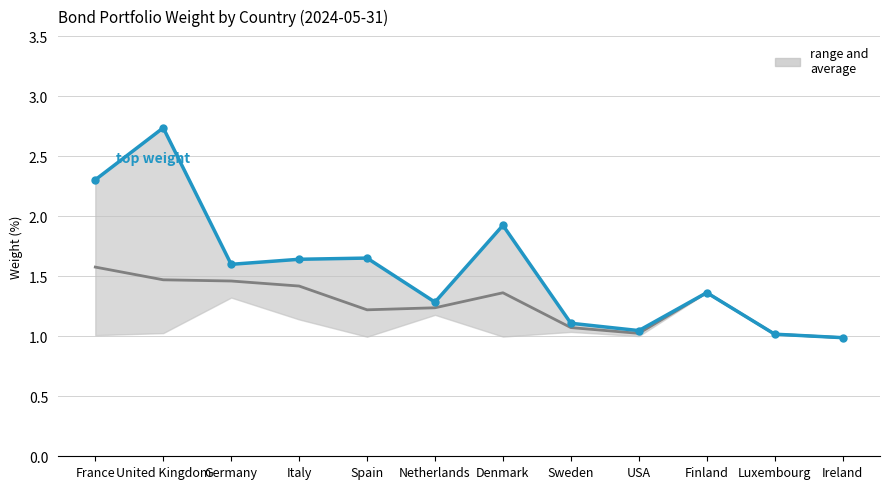

What is the total value across all series at United Kingdom?

4.2